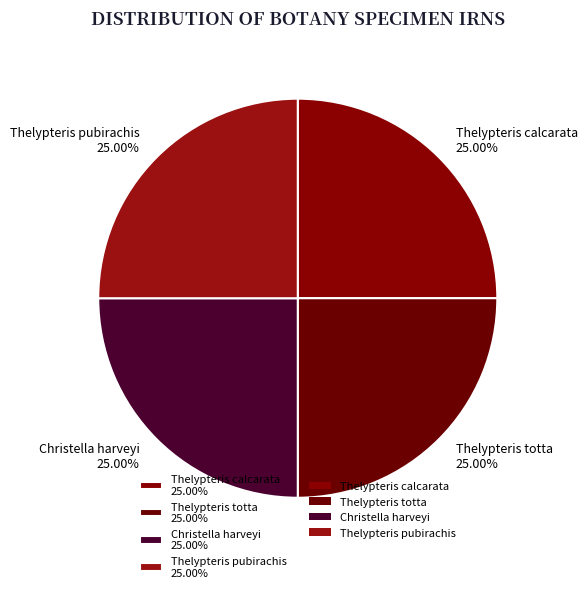

What percentage is the Christella harveyi slice, to the nearest percent?

25%